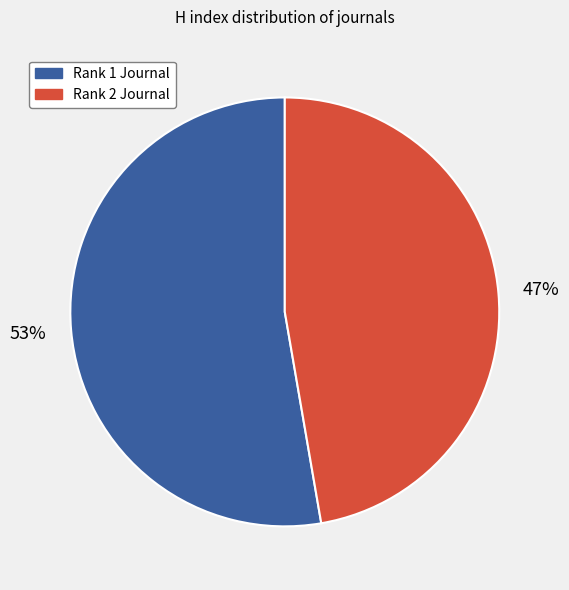

To the nearest percent, what is the average slice percentage?

50%